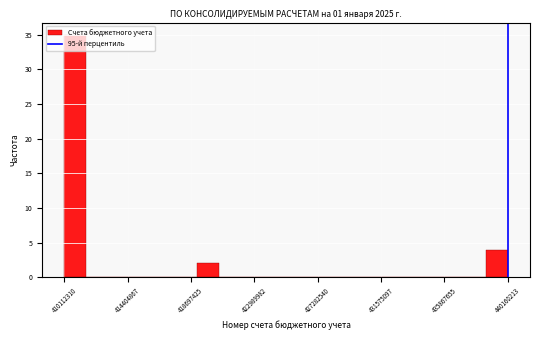

Around what value on the x-axis is the tallest bar? Give the approximate position of its centre, as read against the axis.

411000000